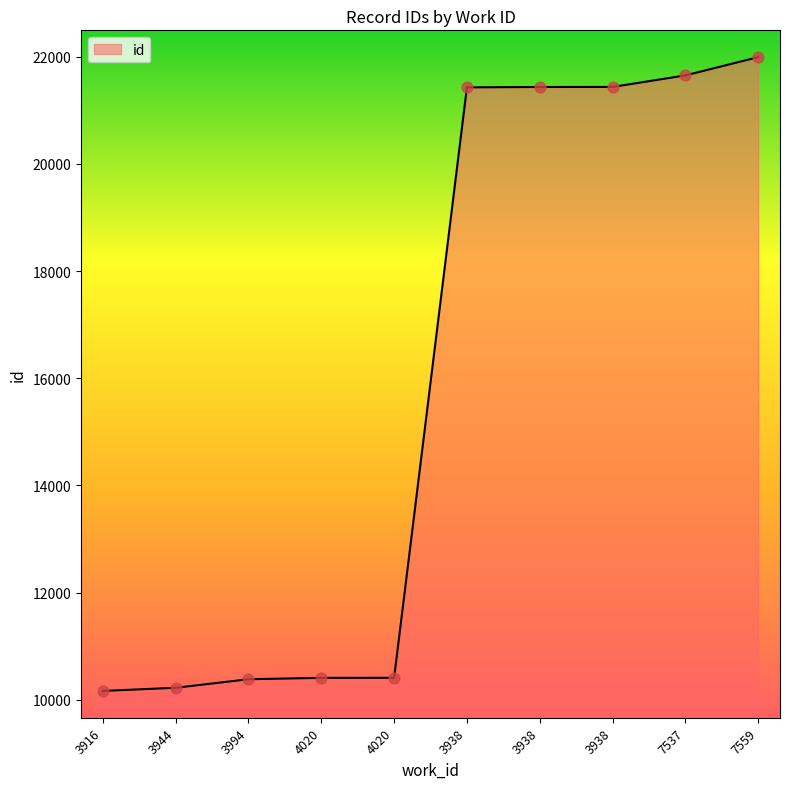

Approximately how many times larger is the value at 4020 compared to 7537?

0.5